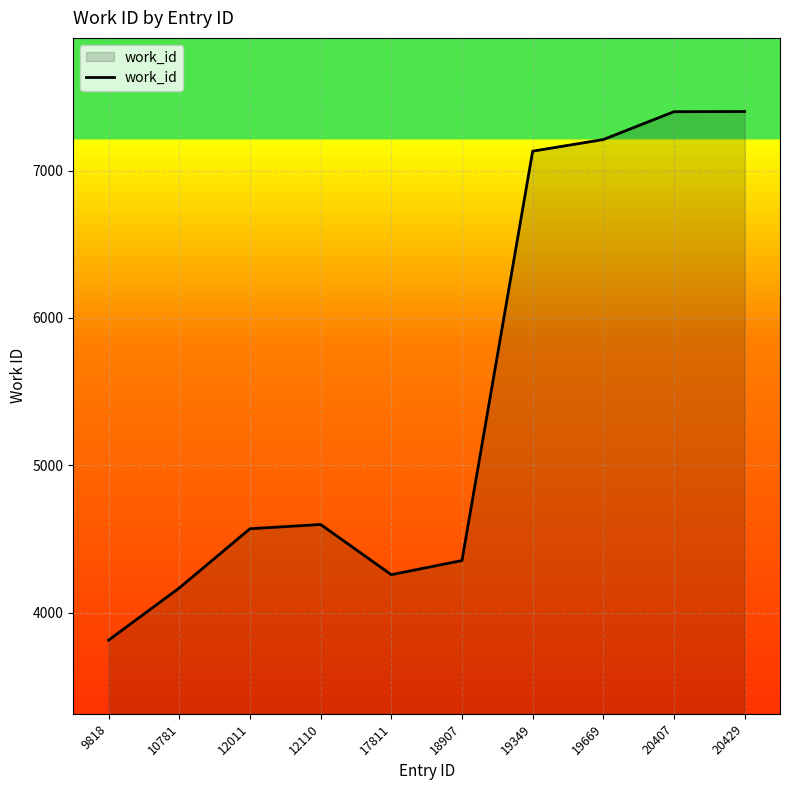

Count the number of data series in this chart.

1